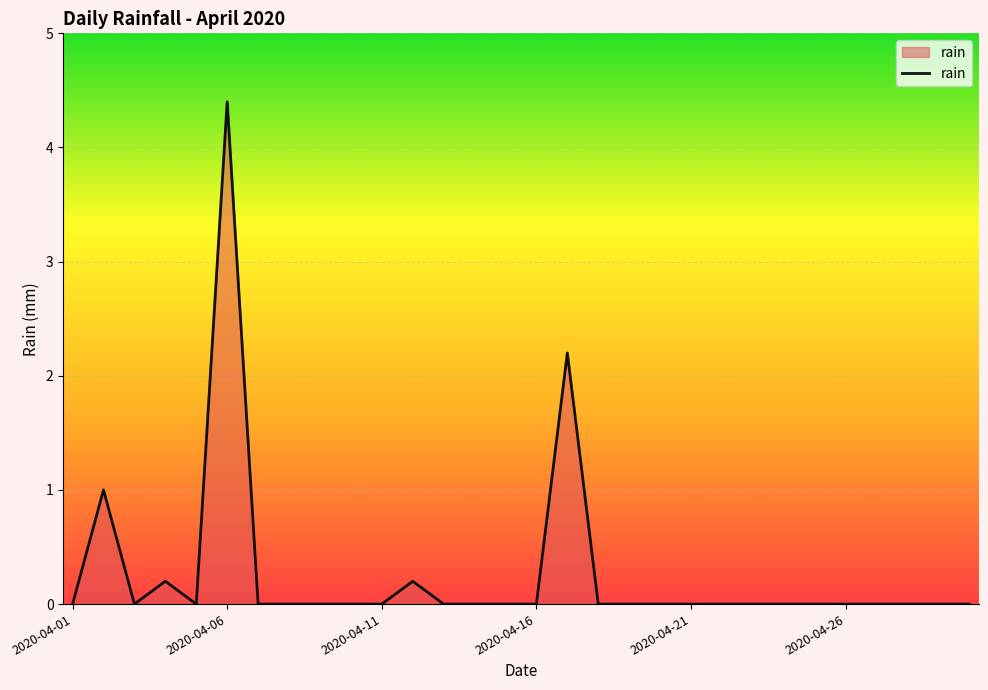

What is the difference between the maximum and minimum values?

4.4